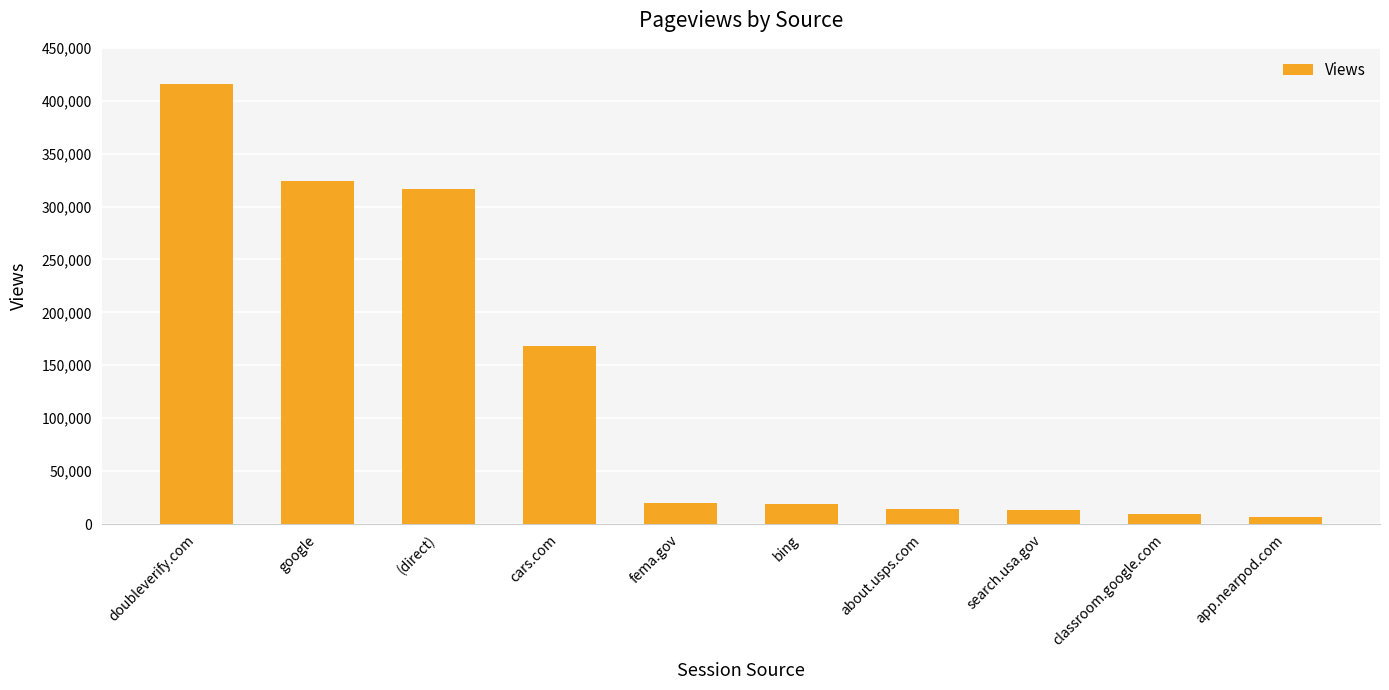

True or false: the data shows 316893 at (direct).

True